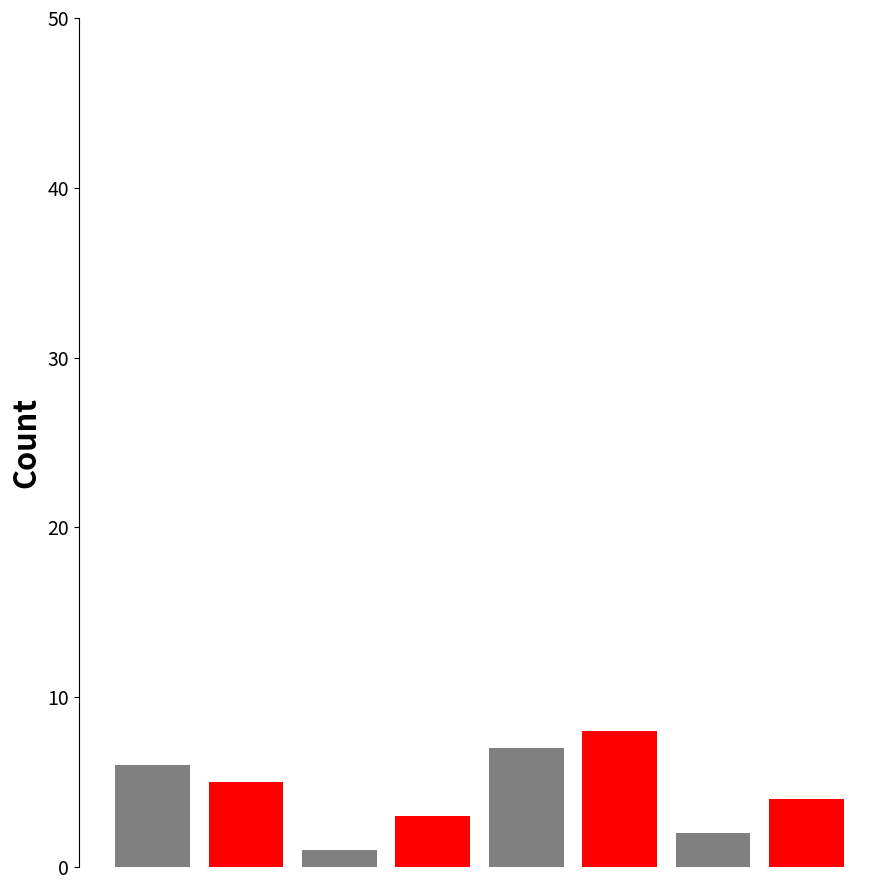

What is the change in value from Головний лікар to Директор?

+4